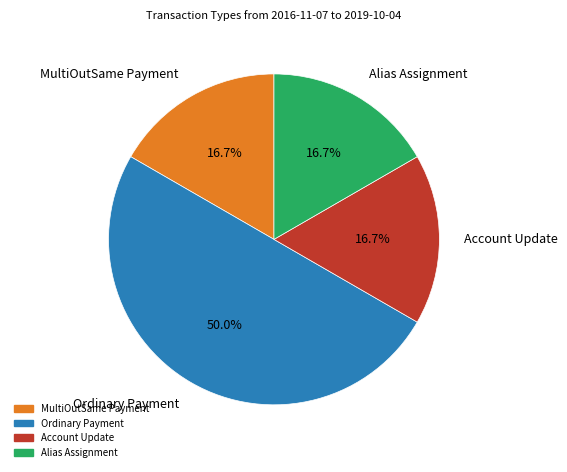

What percentage is the Ordinary Payment slice, to the nearest percent?

50%